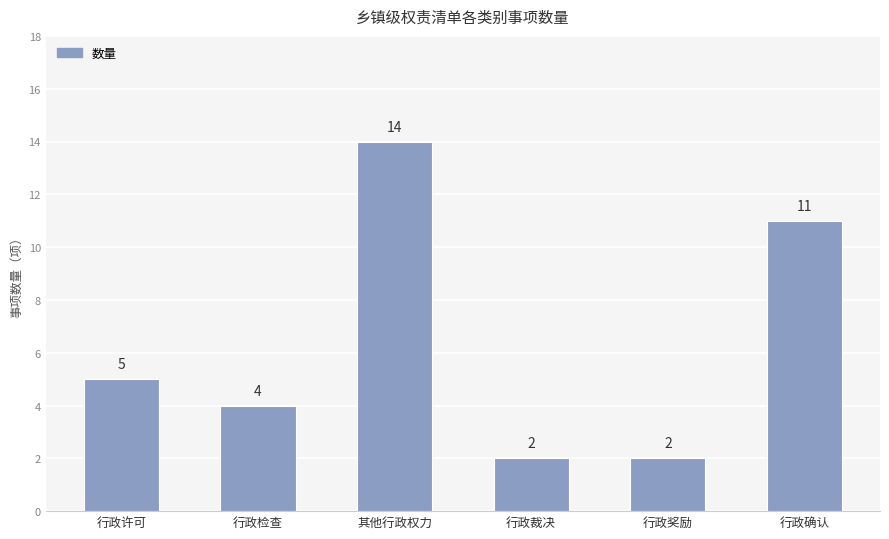

Reading left to right, list all the values displayed in this chart.

5	4	14	2	2	11